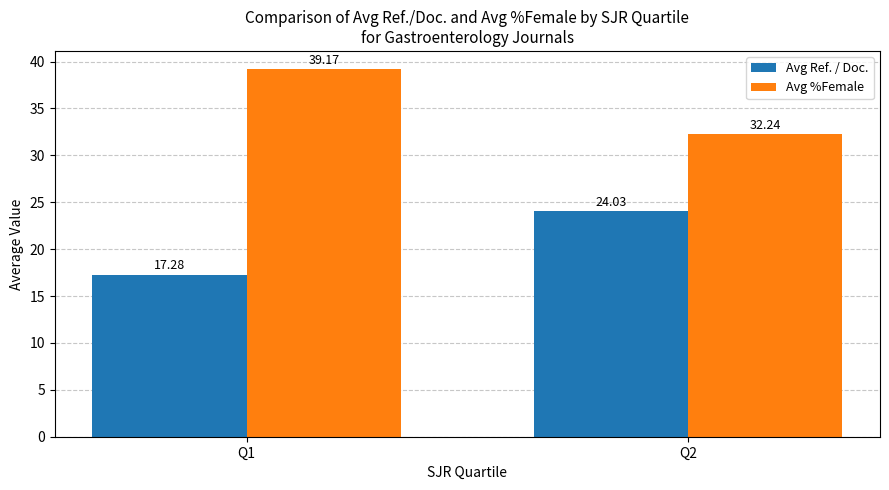

Rank the series by their average value, from highest to lowest.

Avg %Female, Avg Ref. / Doc.